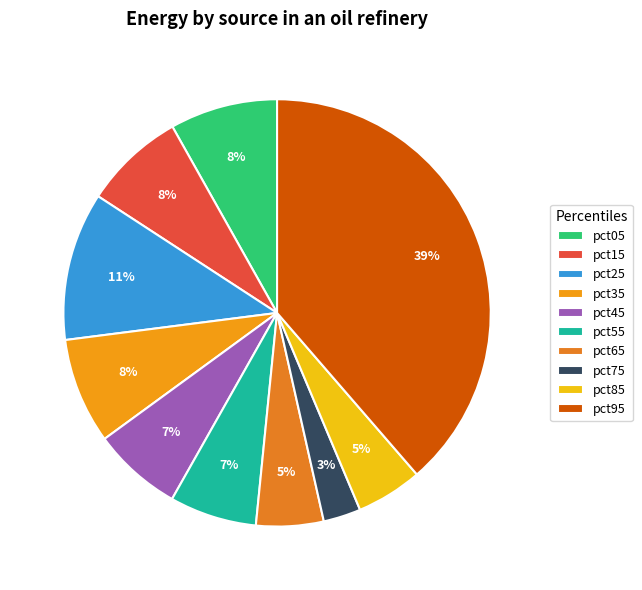

What is the smallest slice in the pie chart?

pct75